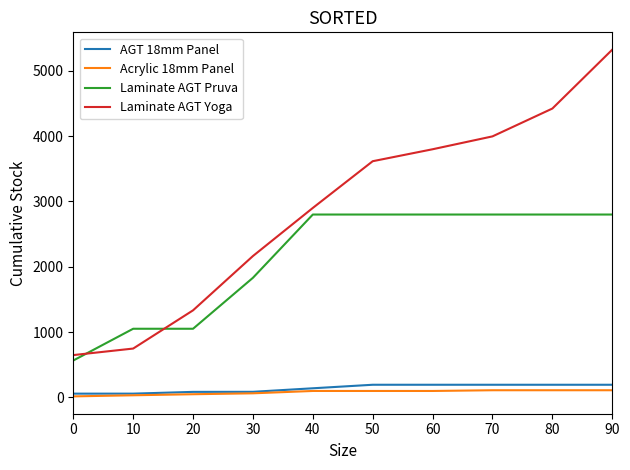

What is the lowest value of the Laminate AGT Pruva series?

566